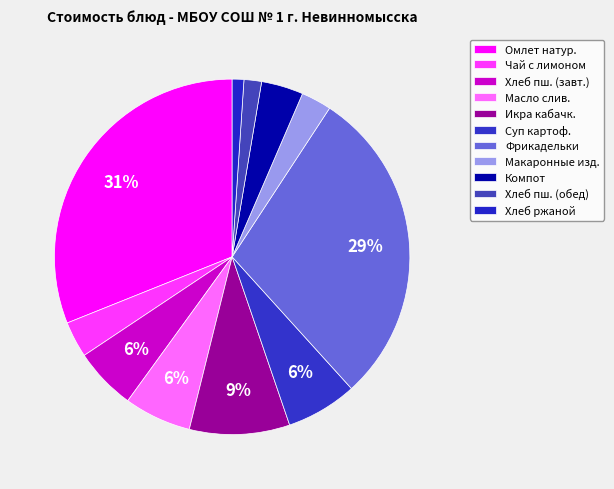

Count the number of slices in the pie.

11